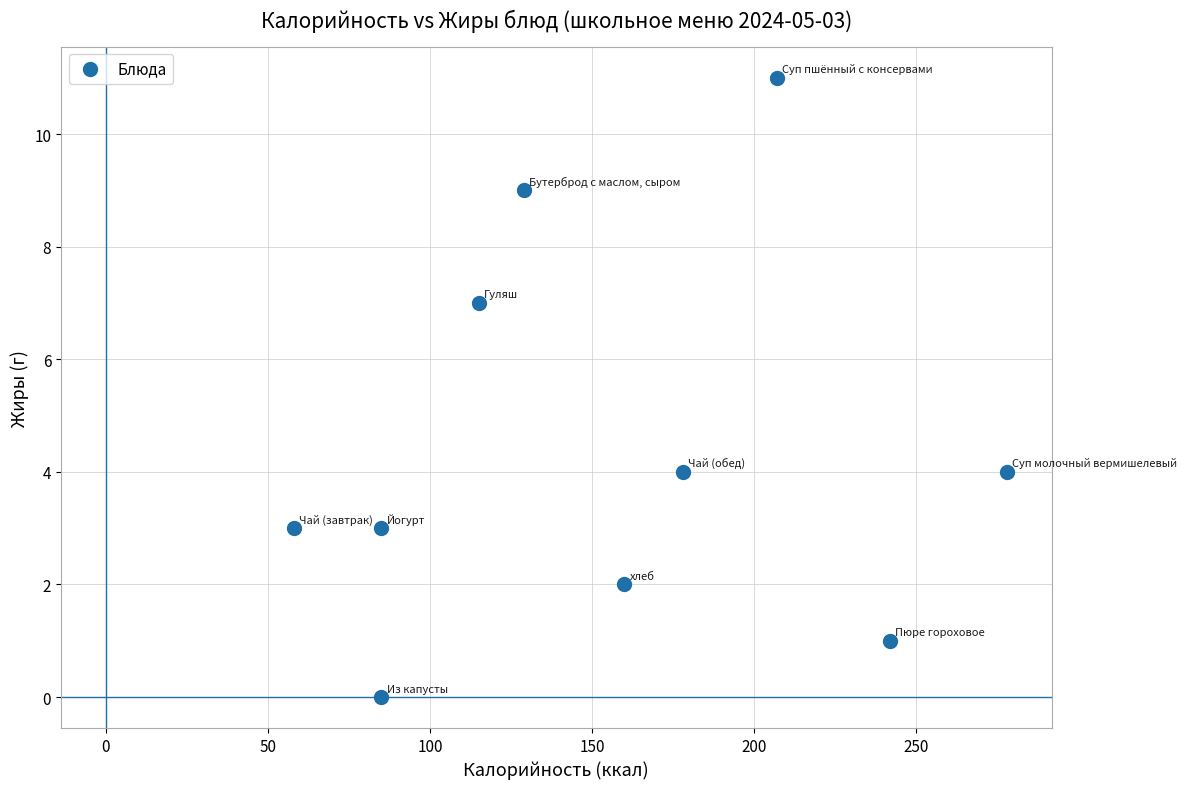

What is the range of X values (max minus min)?

220